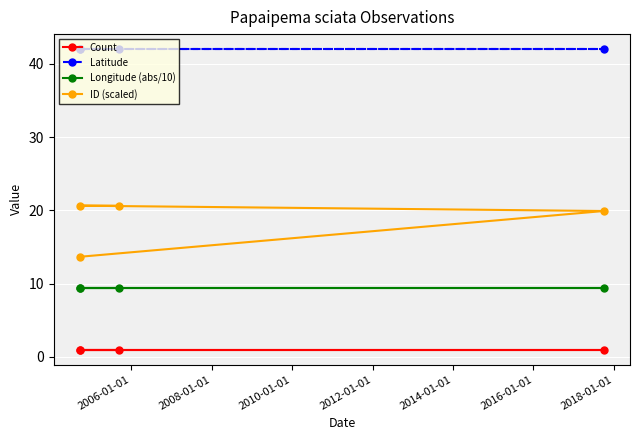

Rank the series at 2010-01-01 from lowest to highest value.

Count, Longitude (abs/10), ID (scaled), Latitude